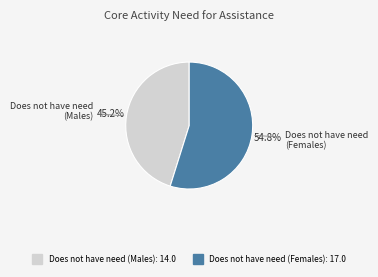

Is there a majority slice in this chart?

Yes